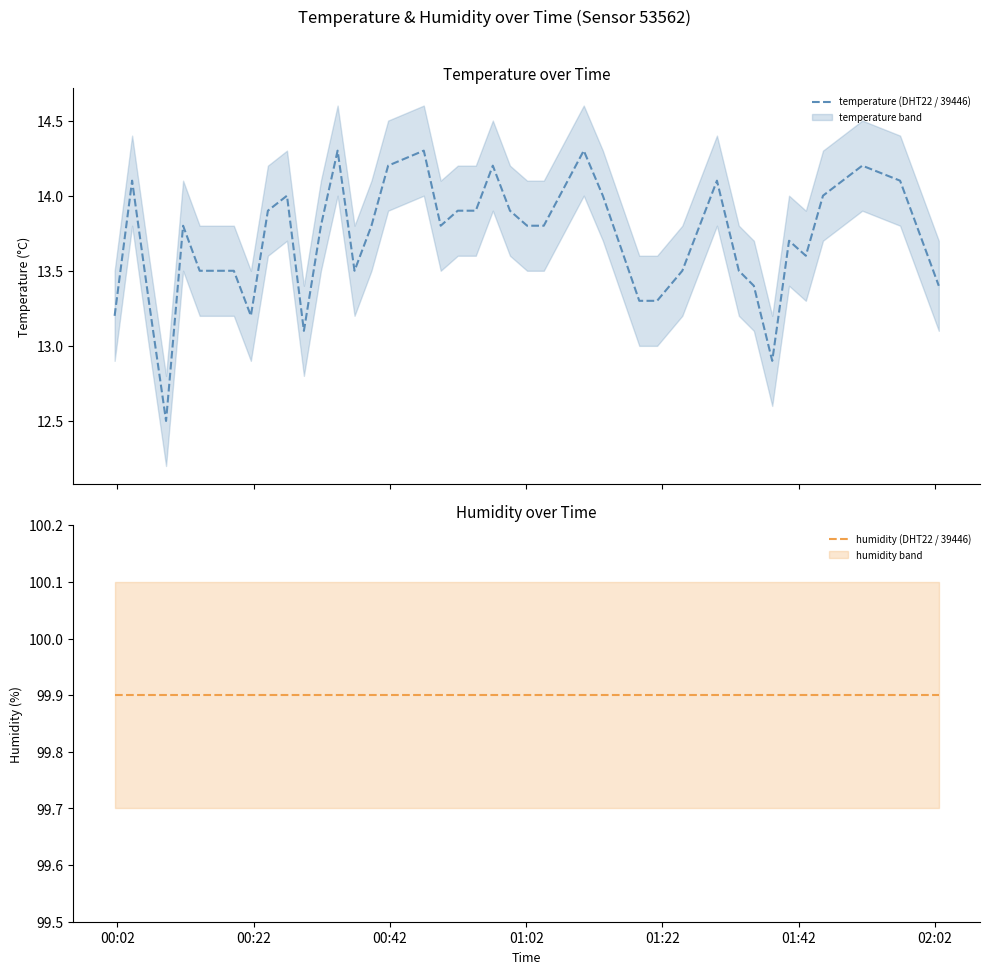

What is the maximum value for temperature (DHT22 / 39446)?

14.3